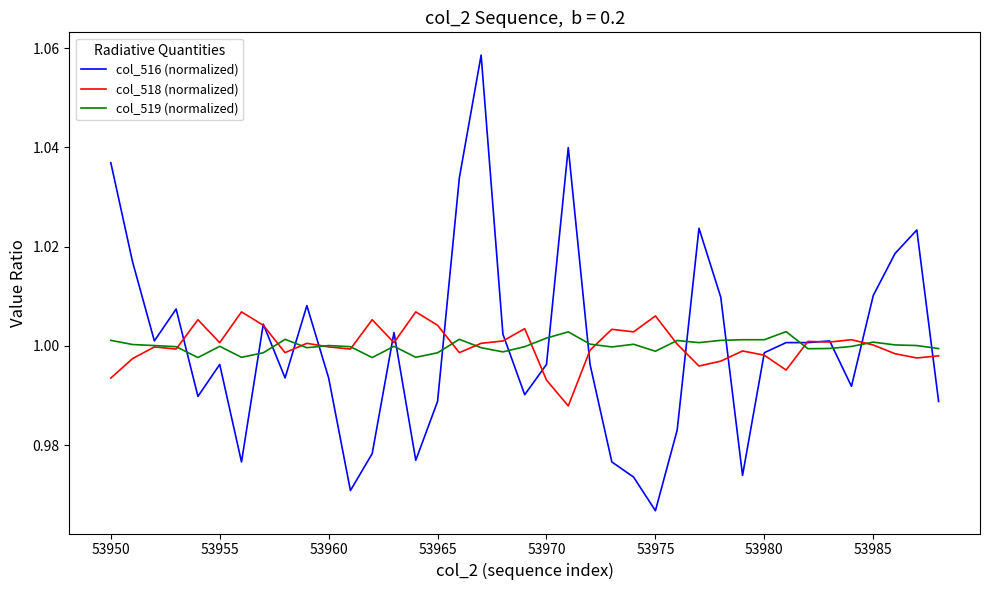

Which series has the largest range (max minus min)?

col_516 (normalized)